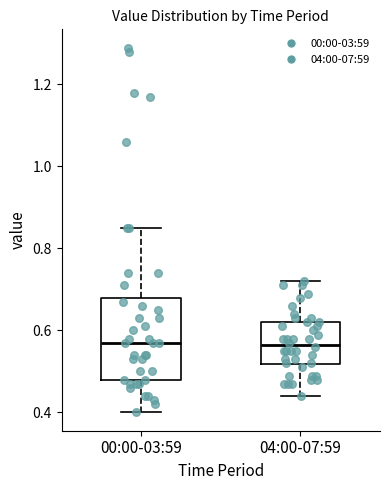

Reading left to right, read every box against the y-axis: the position of its median line, the range the box covers, and the ends of its whiskers. The values are not printed on the chart, so give them approximately, as read against the axis.

00:00-03:59: median 0.58, box 0.48 to 0.68, whiskers 0.40 to 0.86
04:00-07:59: median 0.56, box 0.52 to 0.62, whiskers 0.44 to 0.72